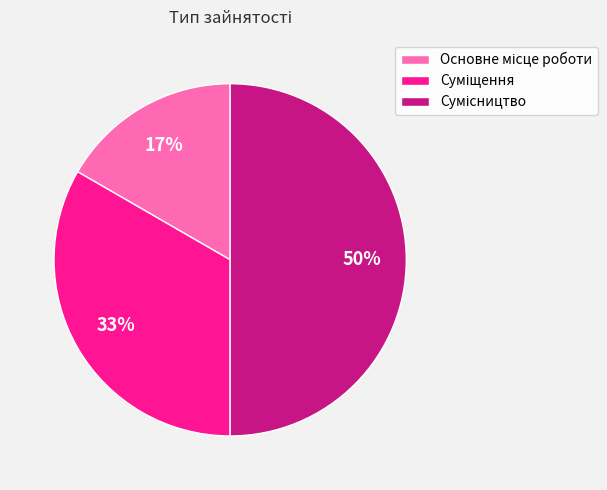

Count the number of slices in the pie.

3